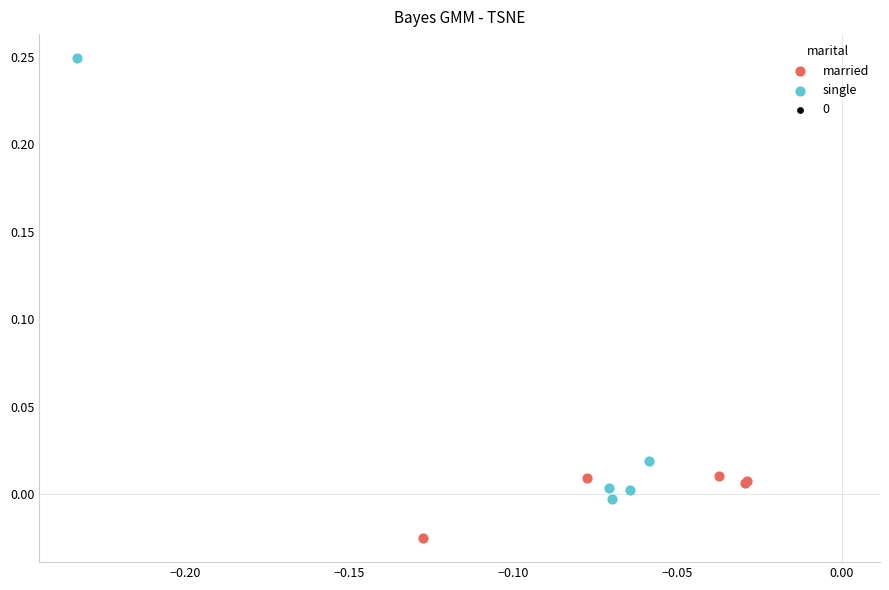

Which series contains the lowest Y value?

married